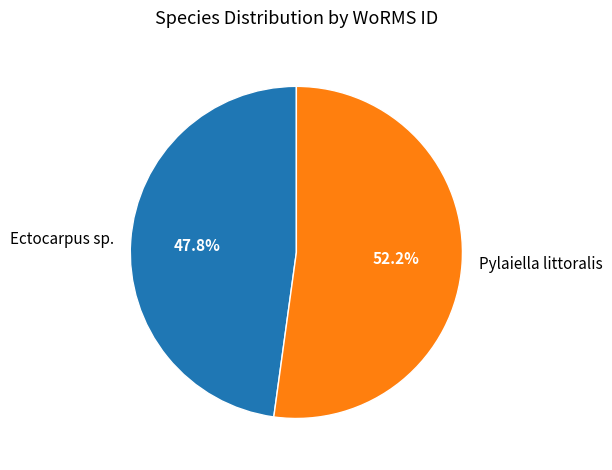

True or false: Pylaiella littoralis accounts for 52% of the total.

True